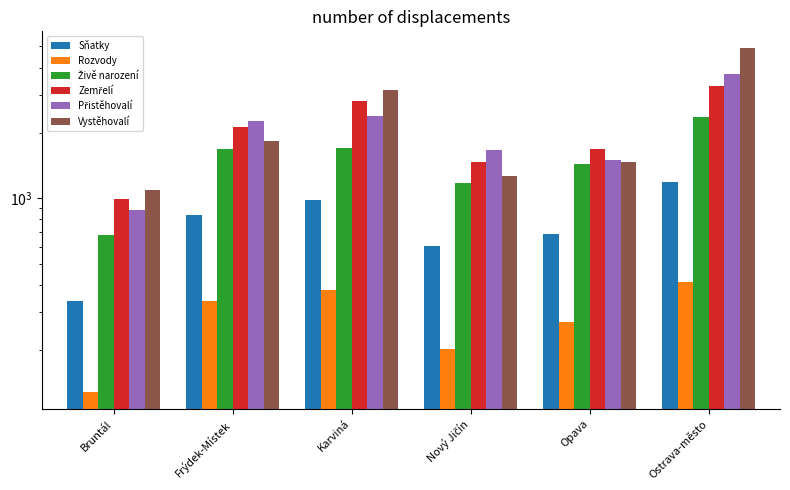

What is the difference between the maximum and minimum values in the Živě narození series?

1678